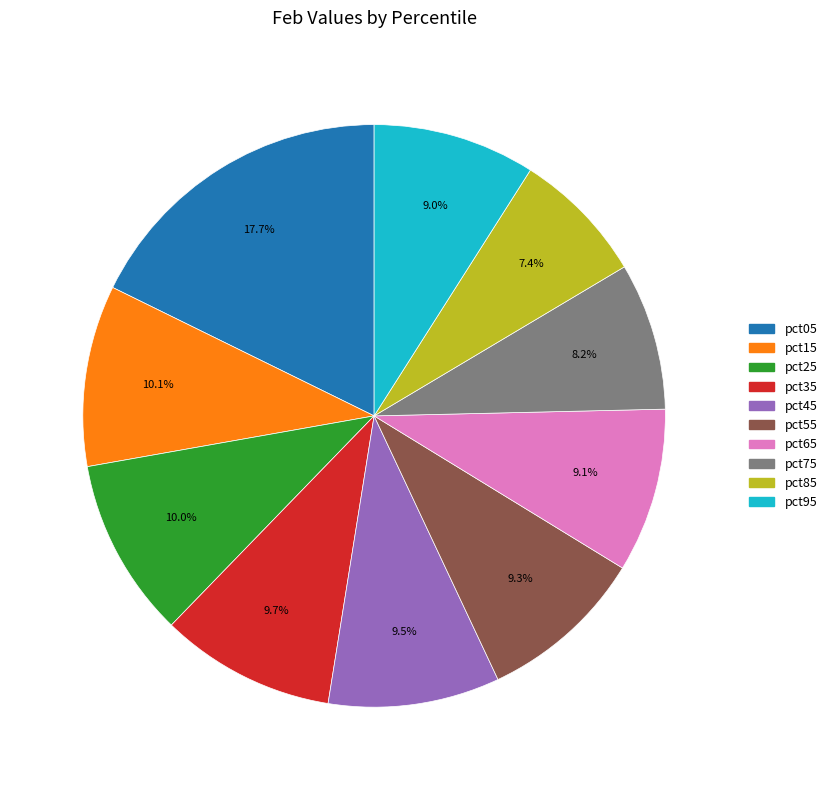

Which has a higher value, pct95 or pct45?

pct45